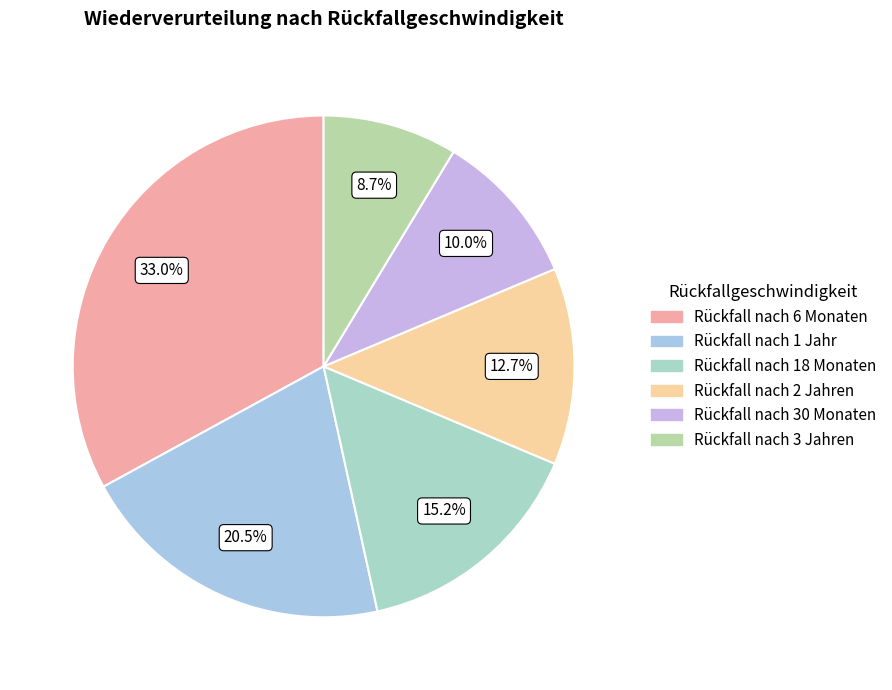

Between Rückfall nach 6 Monaten and Rückfall nach 2 Jahren, which is larger?

Rückfall nach 6 Monaten